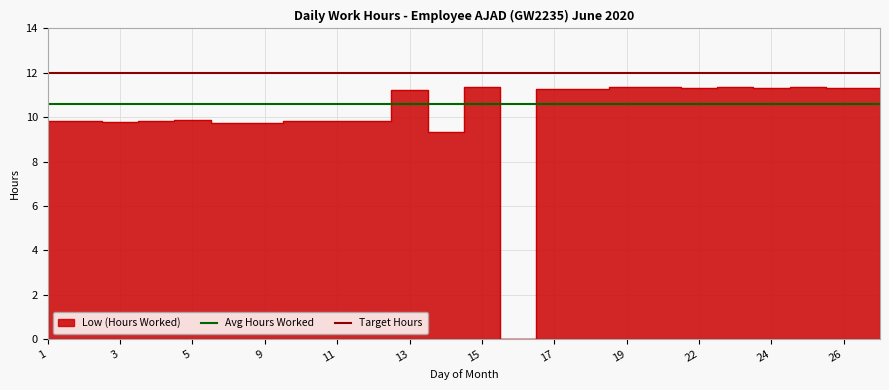

Is it true that Avg Hours Worked equals 7.1 at 3?

False